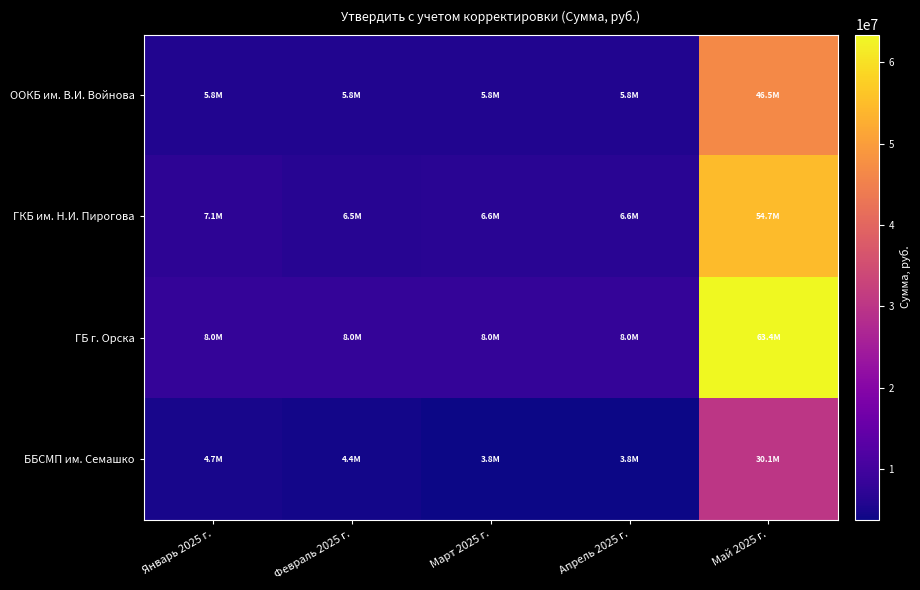

At how many categories does at least one series exceed 34690068?

1